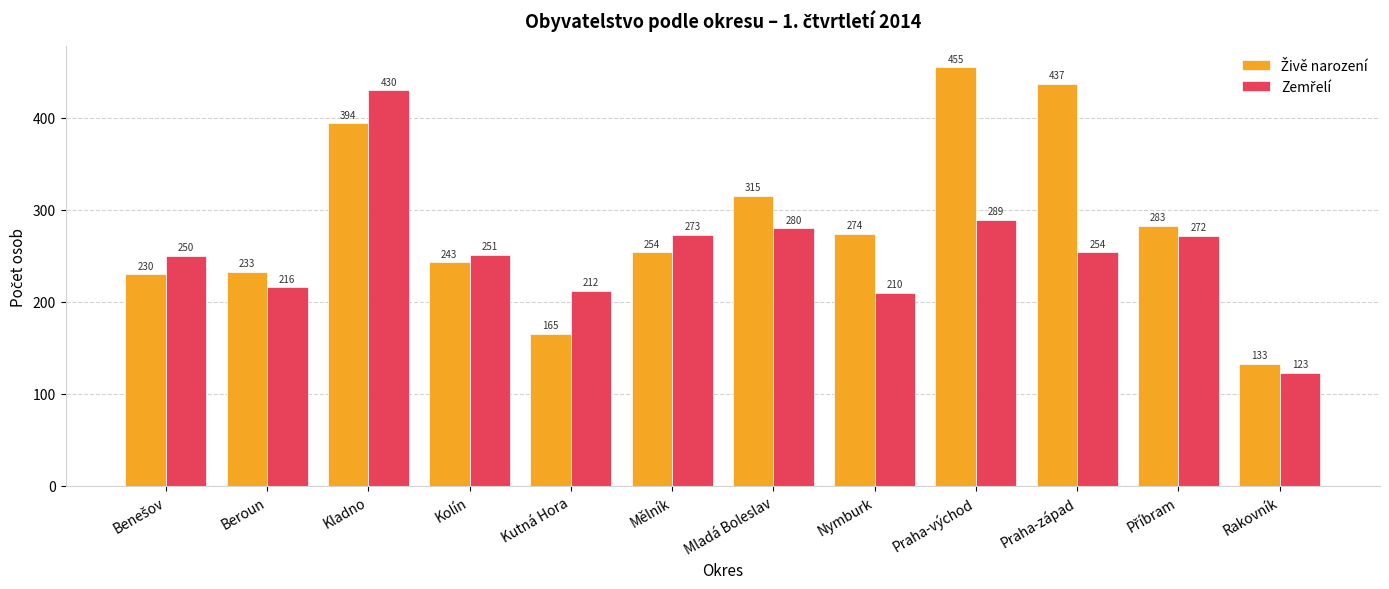

What is the maximum value shown in the chart?

455